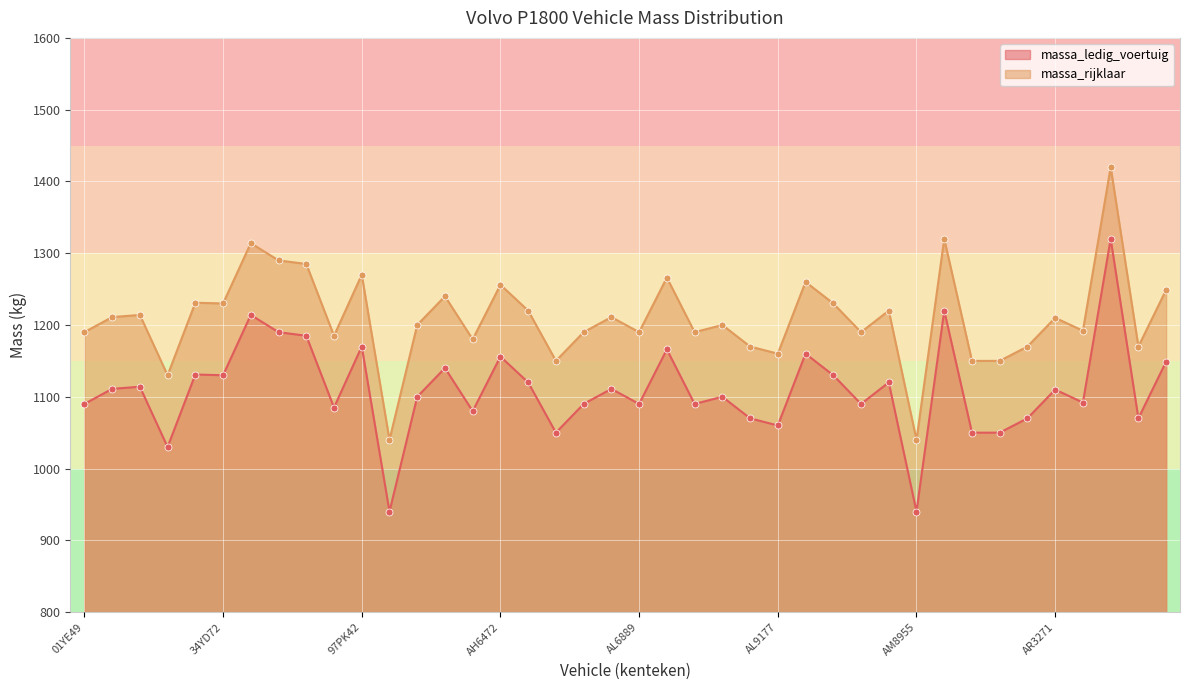

Which series has the largest total across all categories?

massa_rijklaar